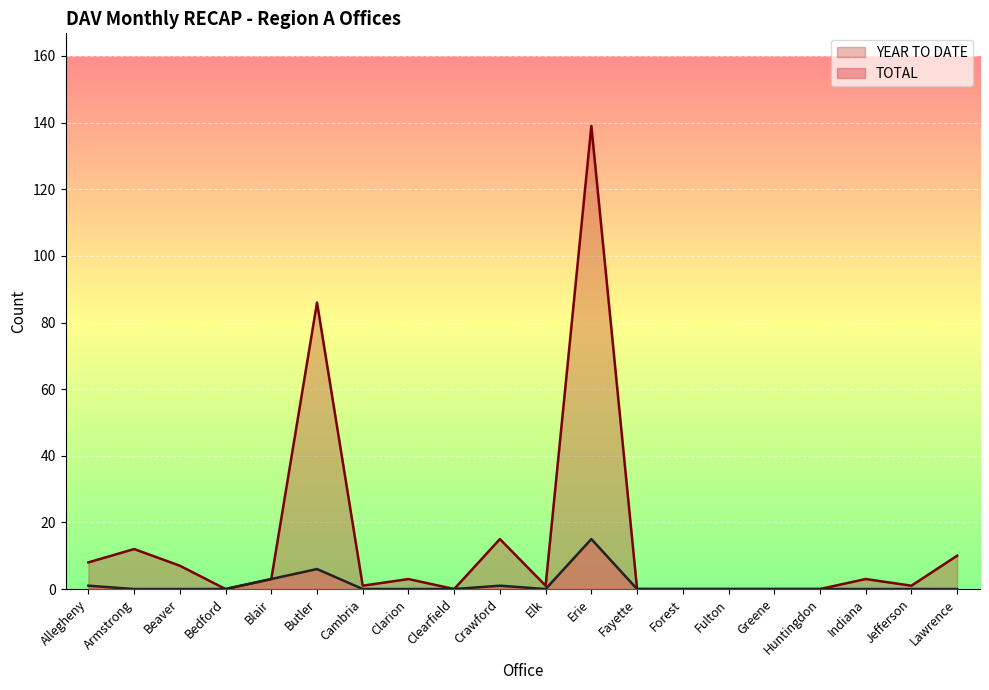

Rank the series at Fulton from lowest to highest value.

TOTAL, YEAR TO DATE